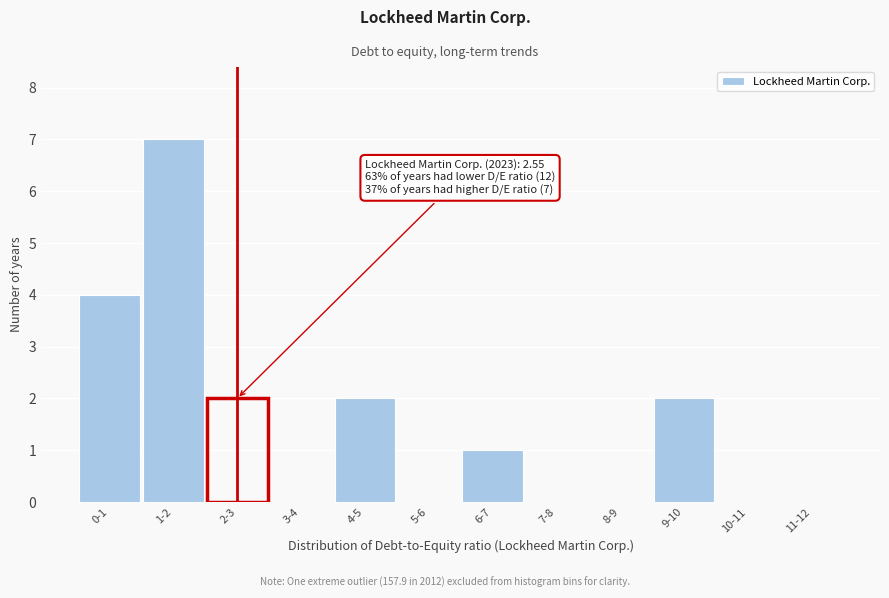

Reading left to right, transcribe all the data shown in this chart.

0-1=4	1-2=7	2-3=2	3-4=0	4-5=2	5-6=0	6-7=1	7-8=0	8-9=0	9-10=2	10-11=0	11-12=0